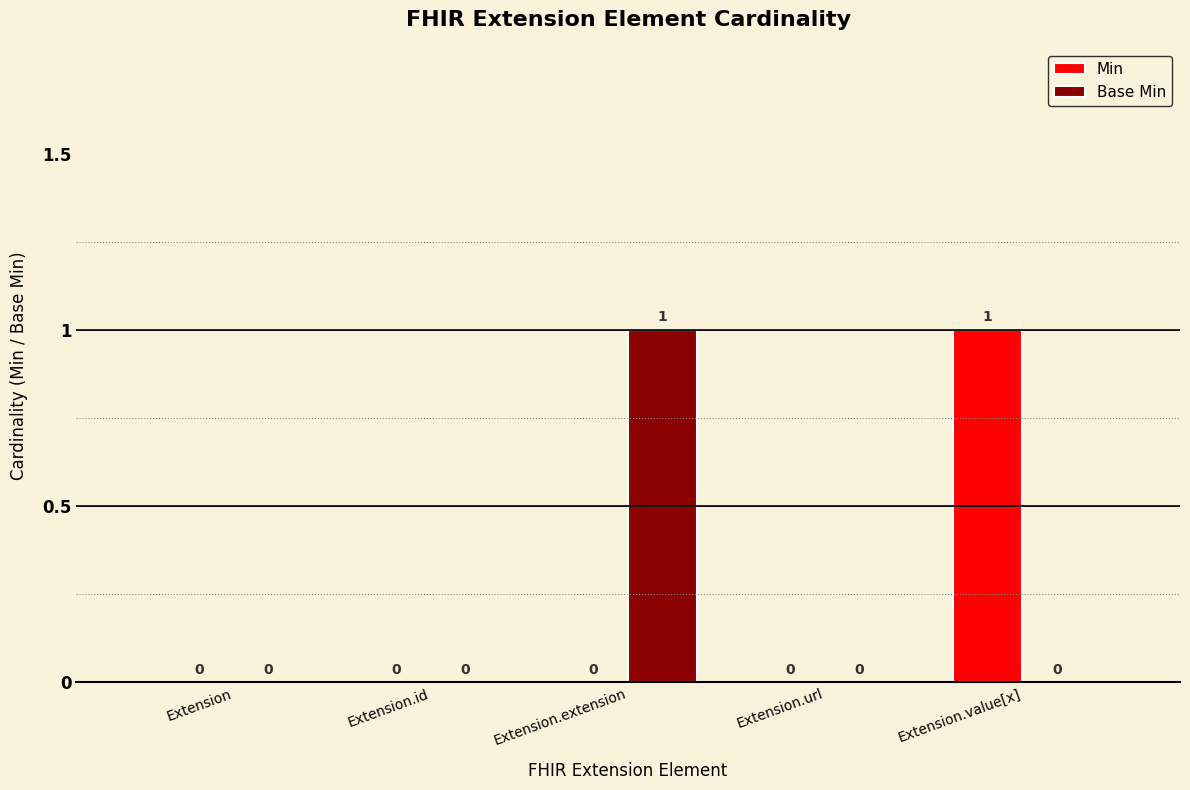

Between Extension.id and Extension.value[x], which series saw the biggest shift?

Min